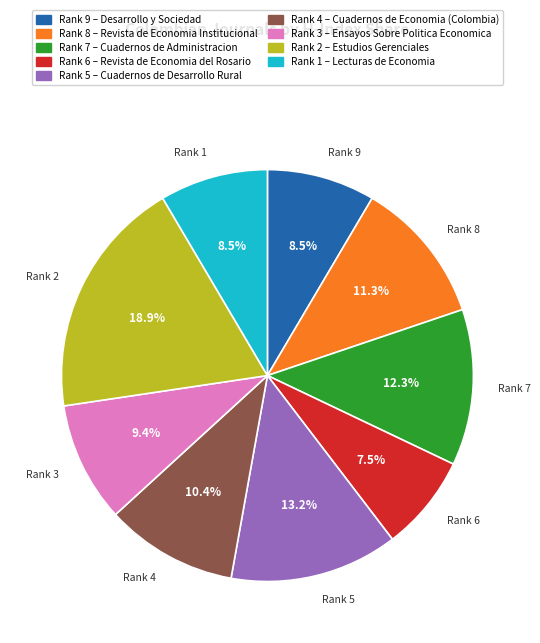

Does any single category account for the majority?

No